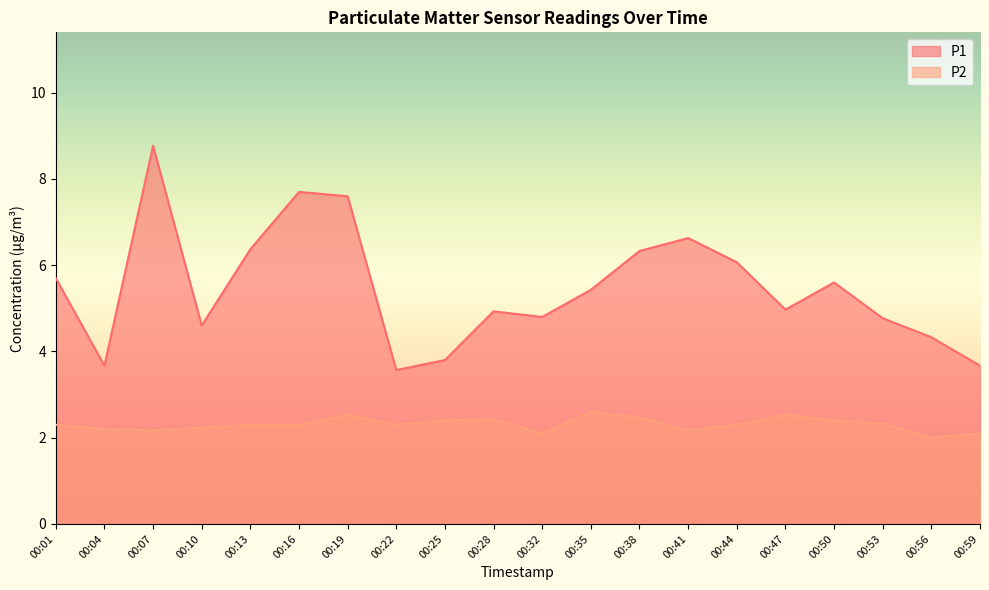

True or false: P1 and P2 intersect in this chart.

False